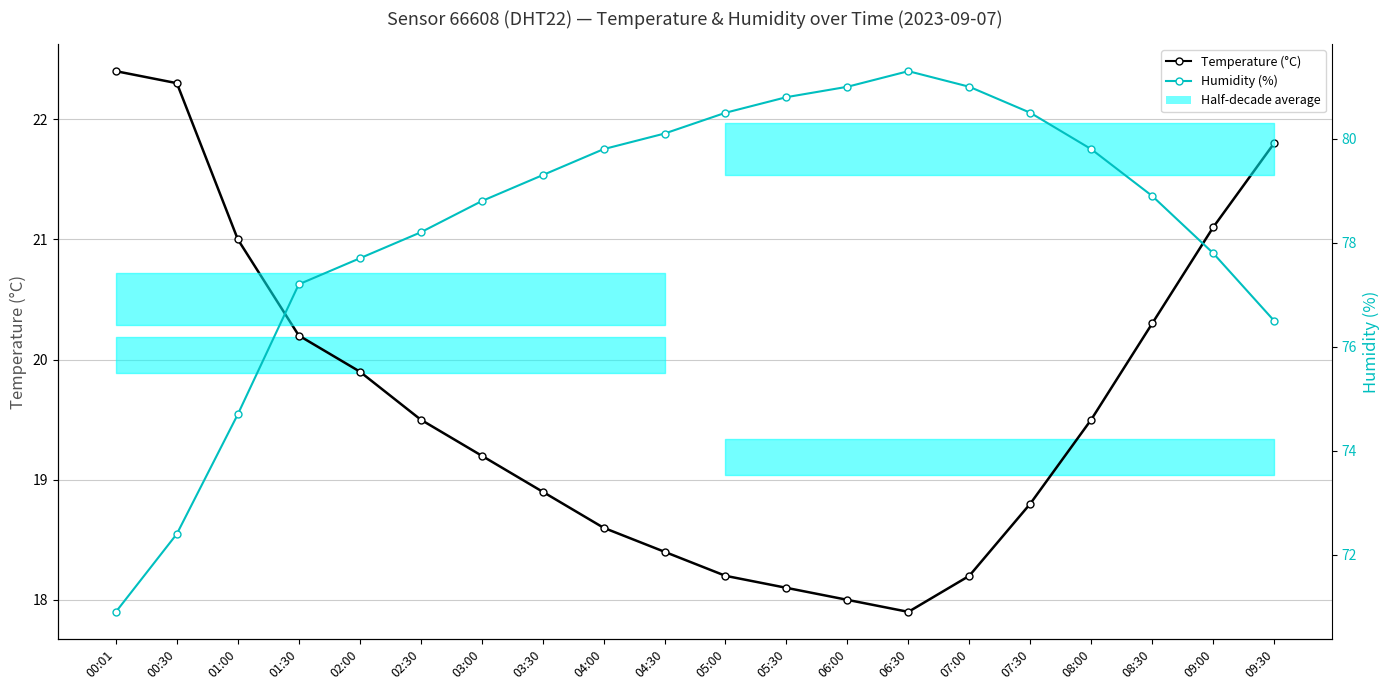

Reading left to right, what are all the values shown in this chart?

Temperature (°C): 22.4	22.3	21.0	20.2	19.9	19.5	19.2	18.9	18.6	18.4	18.2	18.1	18.0	17.9	18.2	18.8	19.5	20.3	21.1	21.8
Humidity (%): 70.9	72.4	74.7	77.2	77.7	78.2	78.8	79.3	79.8	80.1	80.5	80.8	81.0	81.3	81.0	80.5	79.8	78.9	77.8	76.5